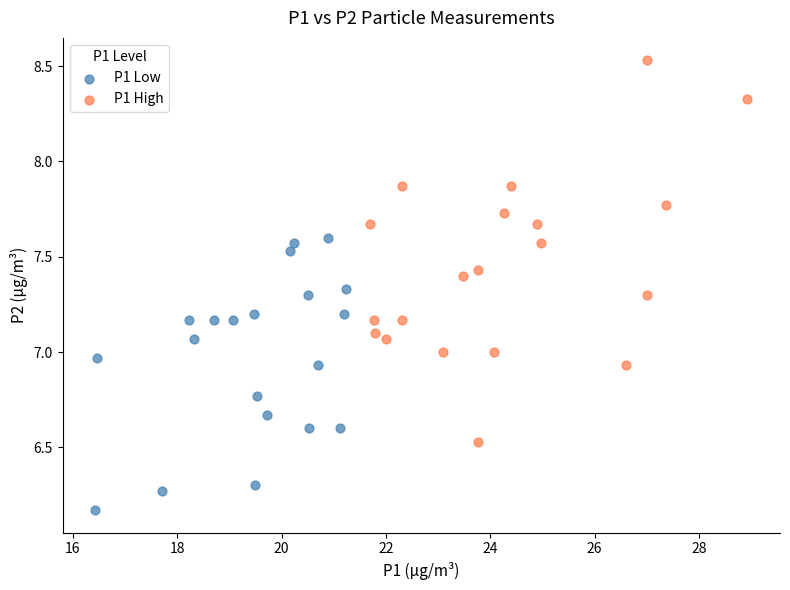

Which series reaches the maximum Y coordinate?

P1 High